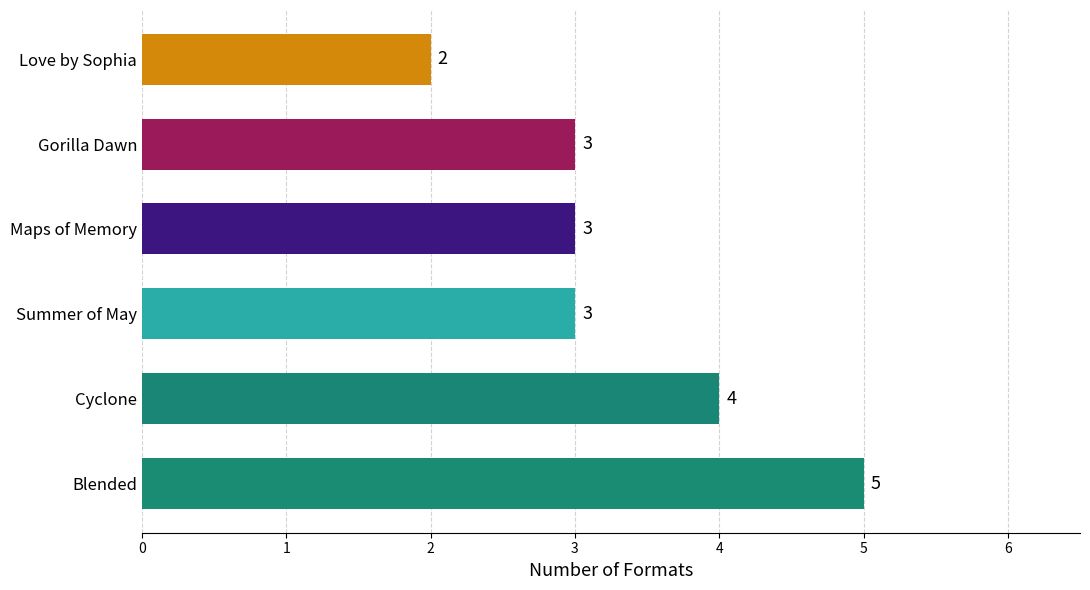

Reading bottom to top, list all the values displayed in this chart.

5	4	3	3	3	2